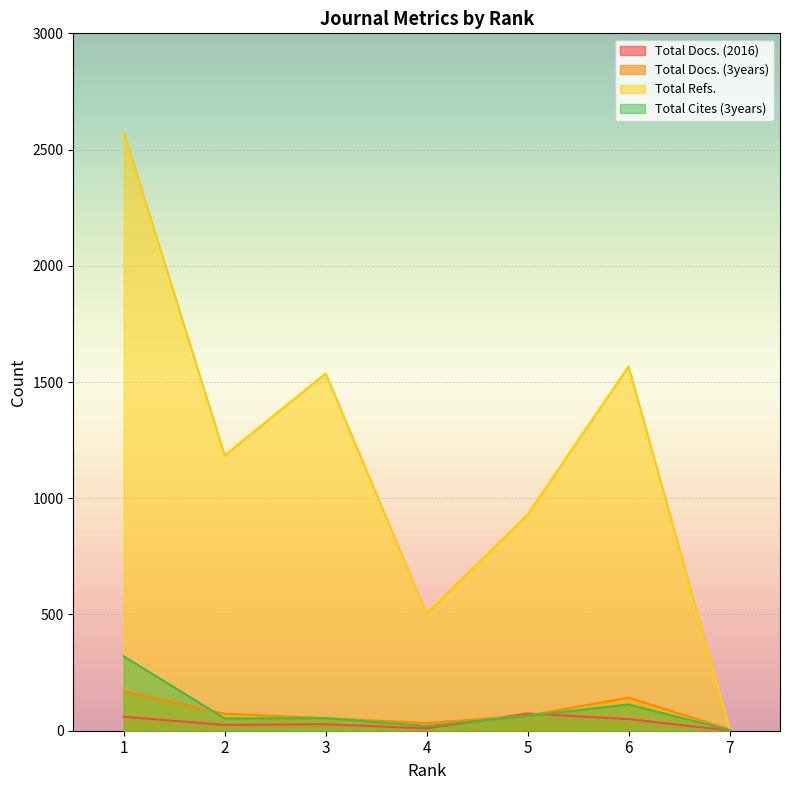

What is the maximum value for Total Cites (3years)?

320